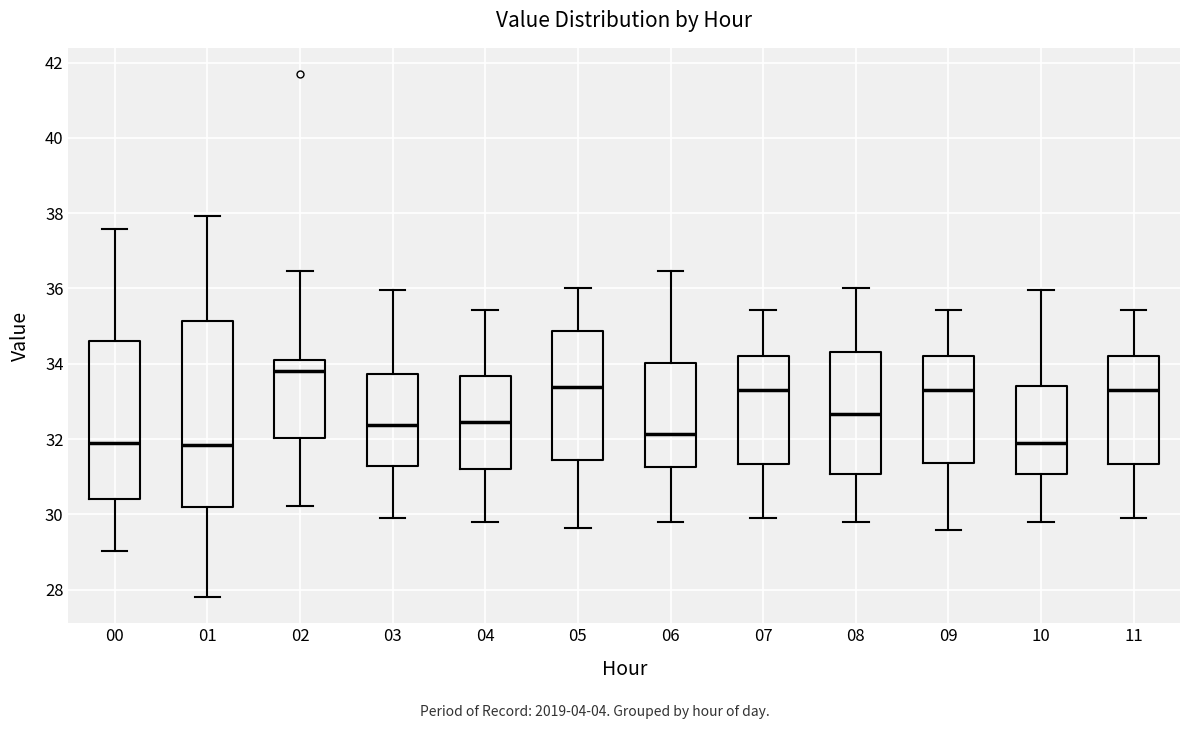

Which box is the tallest, from its lower edge to its upper edge?

01